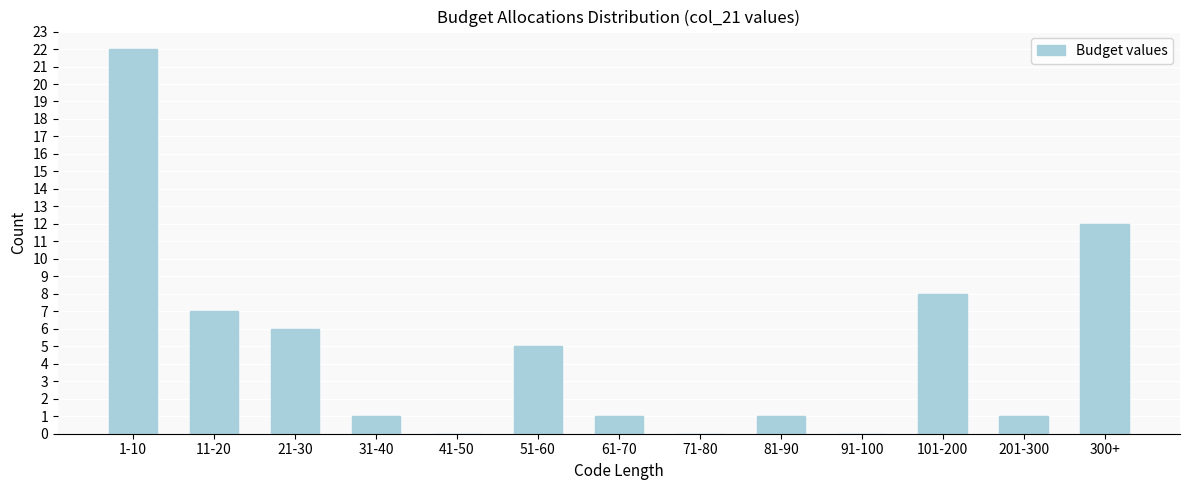

Reading left to right, transcribe all the data shown in this chart.

1-10=22	11-20=7	21-30=6	31-40=1	41-50=0	51-60=5	61-70=1	71-80=0	81-90=1	91-100=0	101-200=8	201-300=1	300+=12